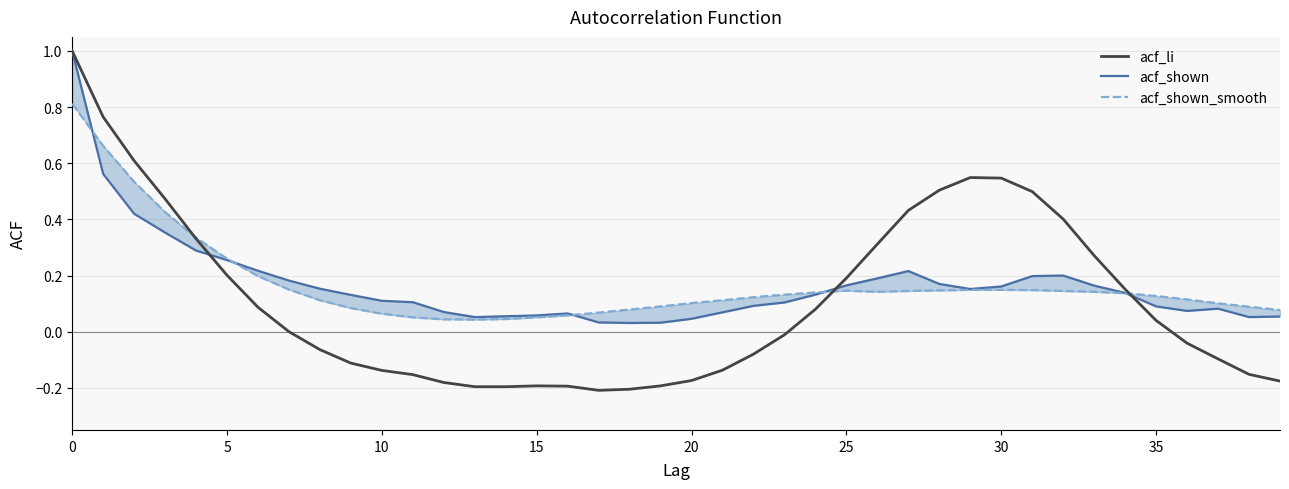

What is the difference between the maximum and minimum values in the acf_shown series?

1.0